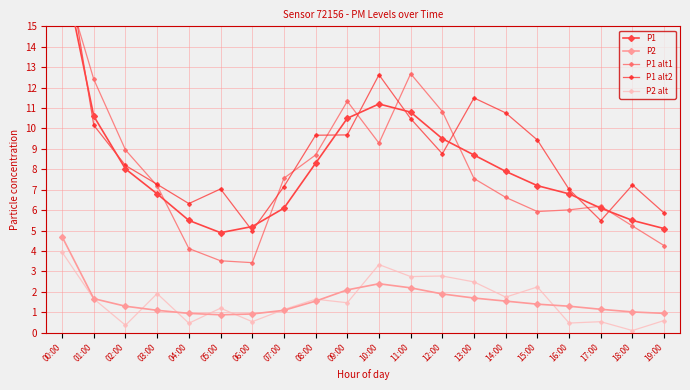

True or false: P1 and P2 alt intersect in this chart.

False